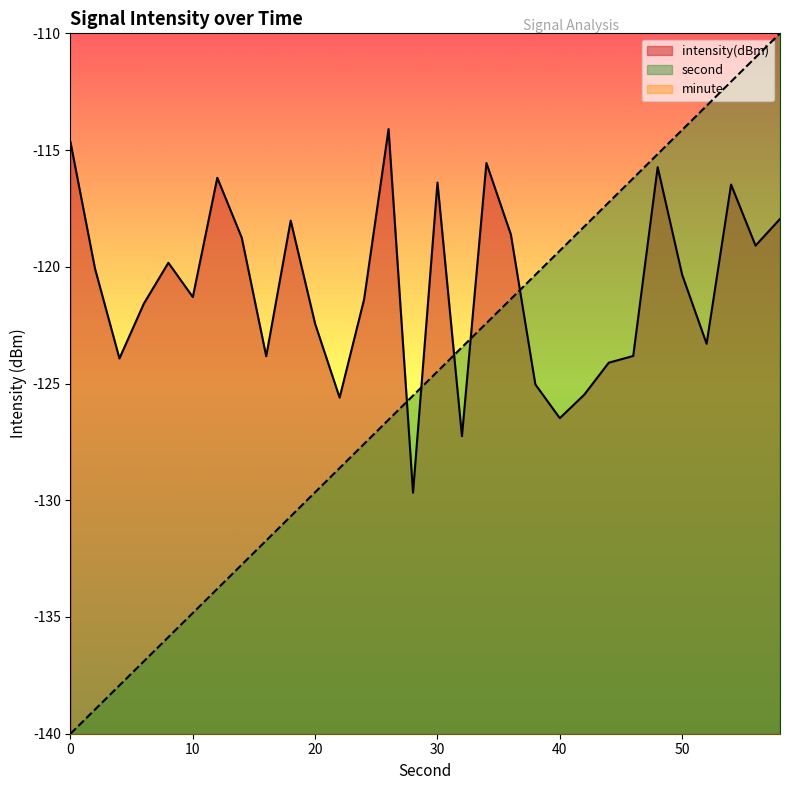

At which category is the sum across all series the highest?

58